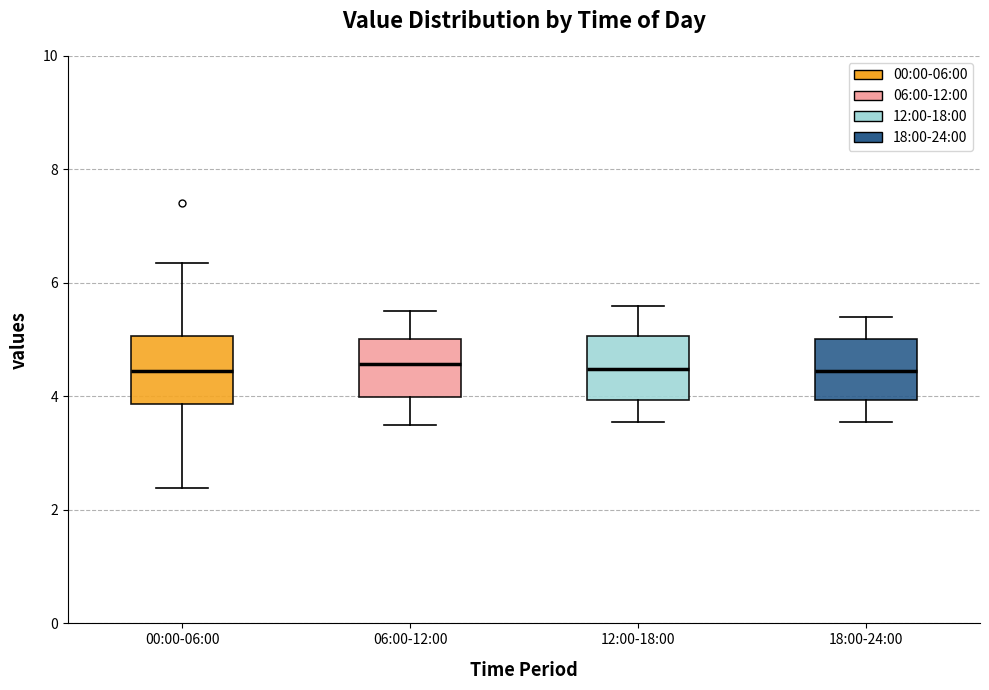

Reading left to right, transcribe this box plot: for each box, give where its median line is, the range the box spans, and where its two whiskers end, as read against the y-axis. The values are not printed on the chart, so give them approximately, as read against the axis.

00:00-06:00: median 4.4, box 3.8 to 5.0, whiskers 2.4 to 6.4
06:00-12:00: median 4.6, box 4.0 to 5.0, whiskers 3.6 to 5.6
12:00-18:00: median 4.4, box 4.0 to 5.0, whiskers 3.6 to 5.6
18:00-24:00: median 4.4, box 4.0 to 5.0, whiskers 3.6 to 5.4